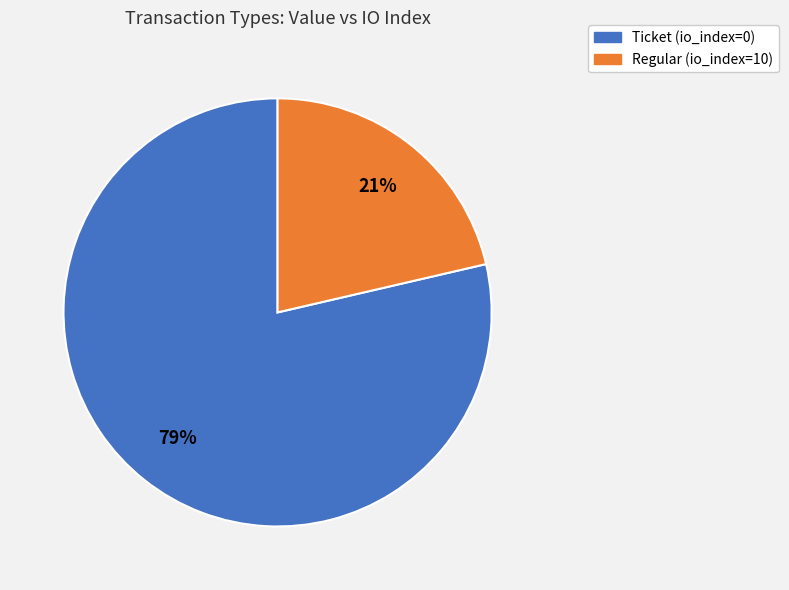

Between Regular and Ticket, which is larger?

Ticket